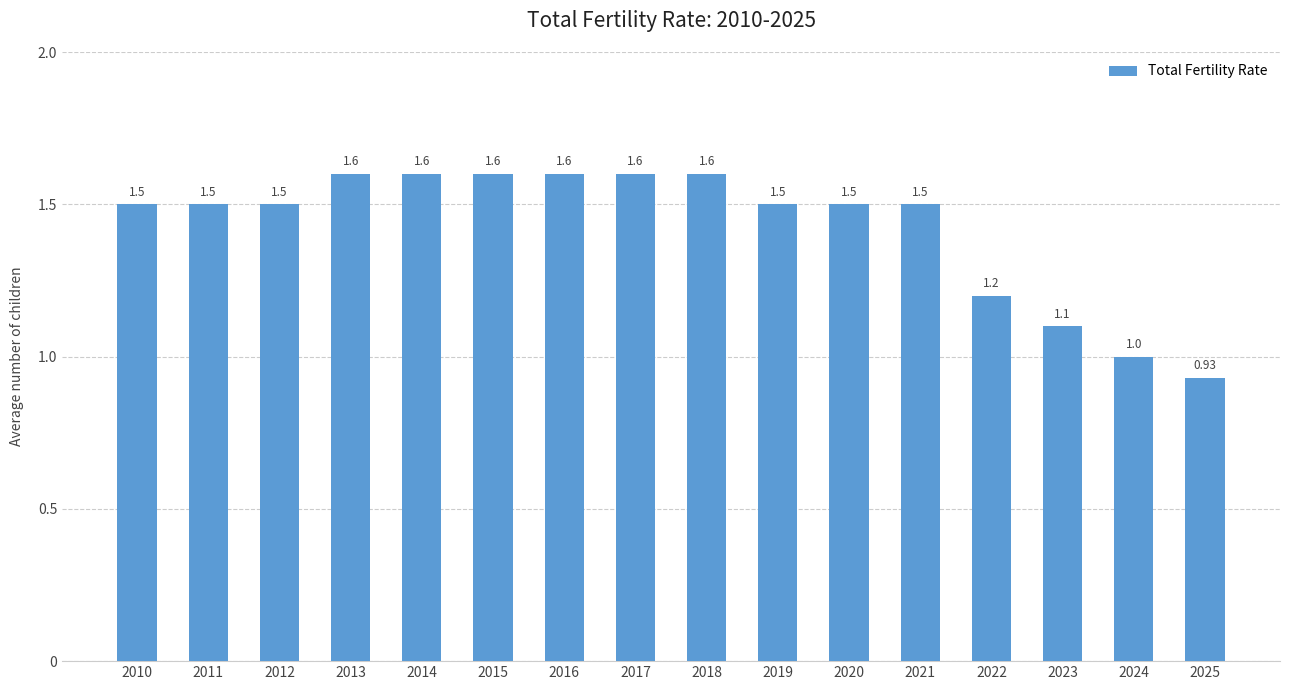

What is the sum of the values at 2010 and 2020?

3.0